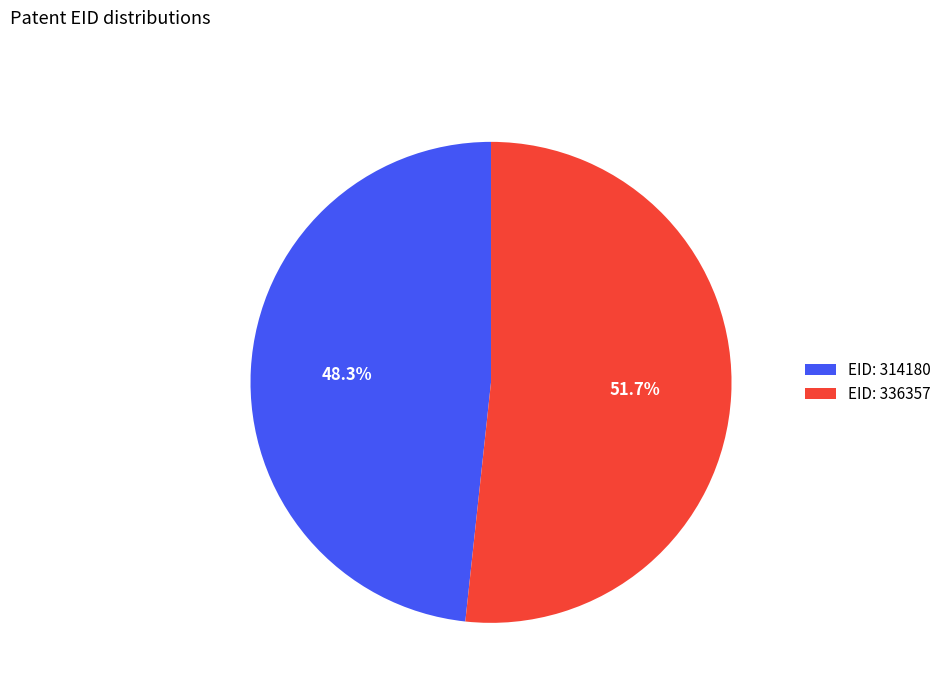

Is the sum of EID: 314180 and EID: 336357 greater than half?

Yes